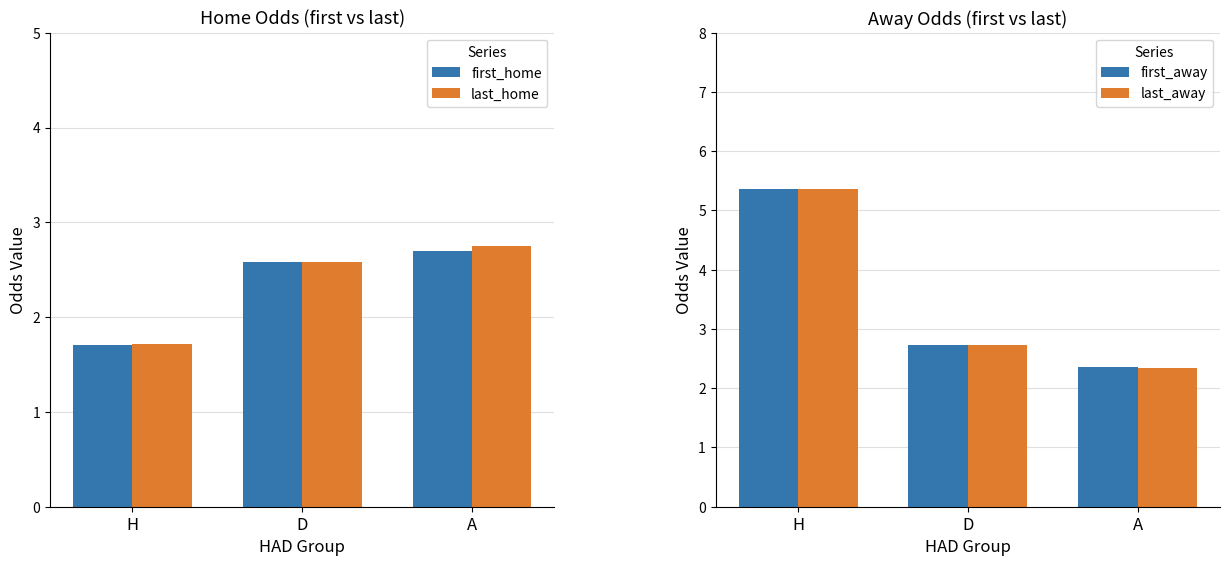

Which series has the largest total across all categories?

first_away